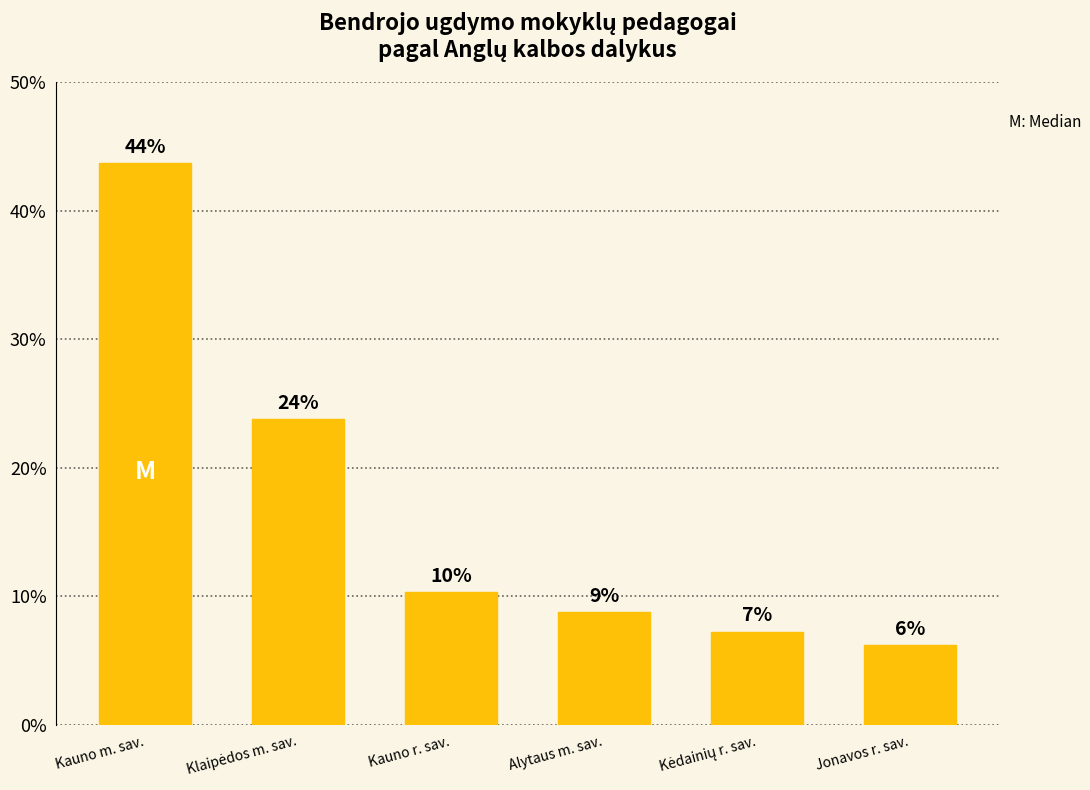

What is the label of the 6th bar from the right?

Kauno m. sav.